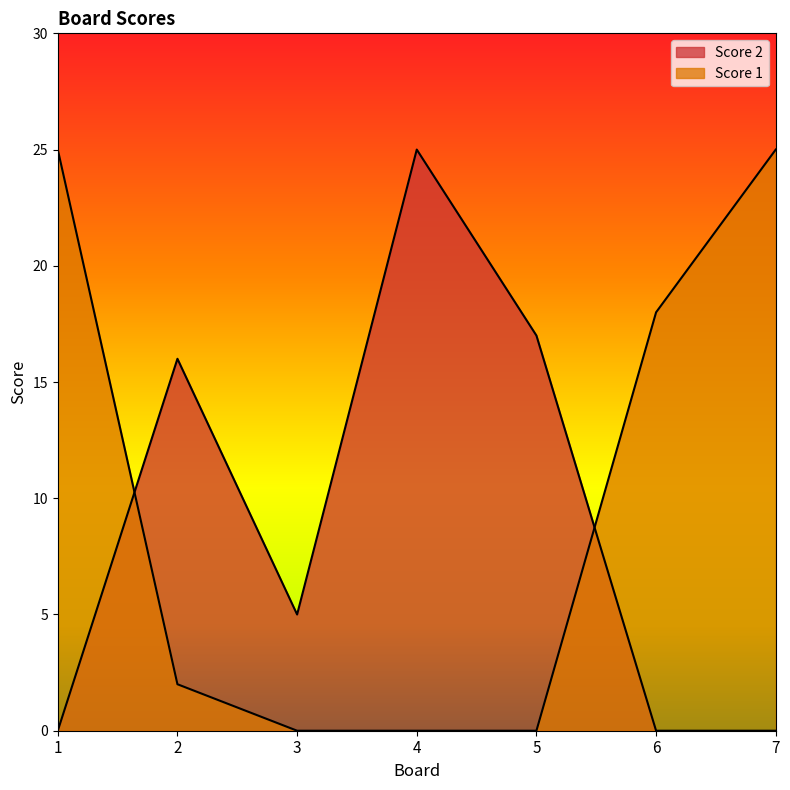

How many data points in Score 1 are less than 2?

3